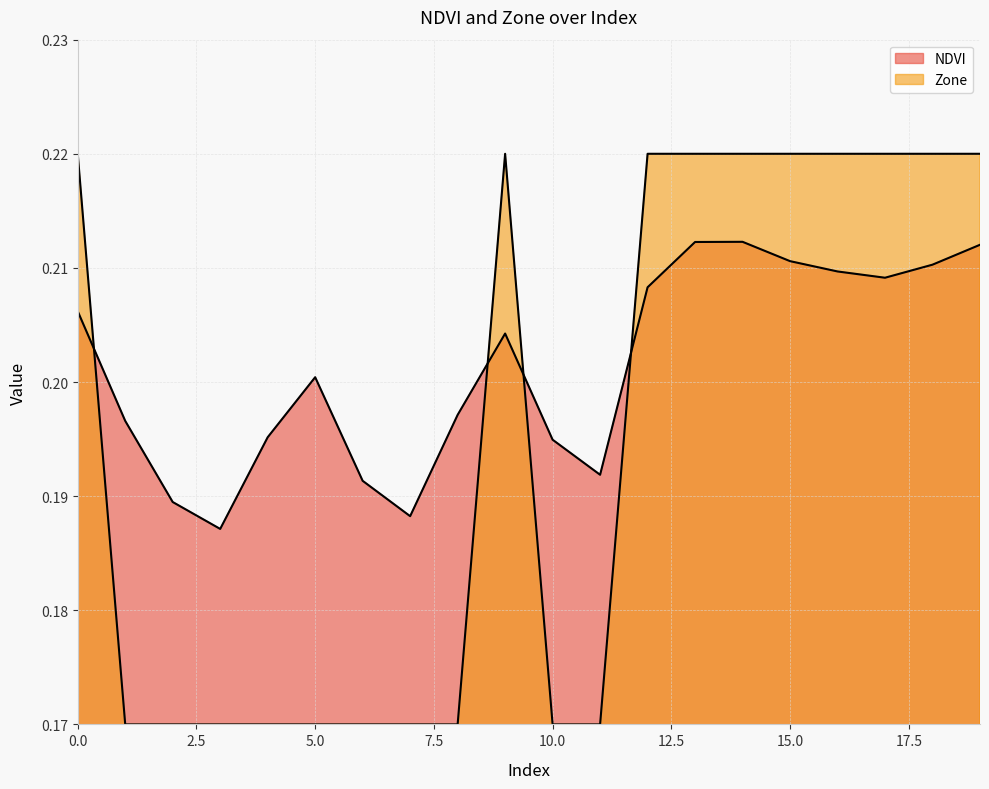

Does the chart display data point markers on the line(s)?

No